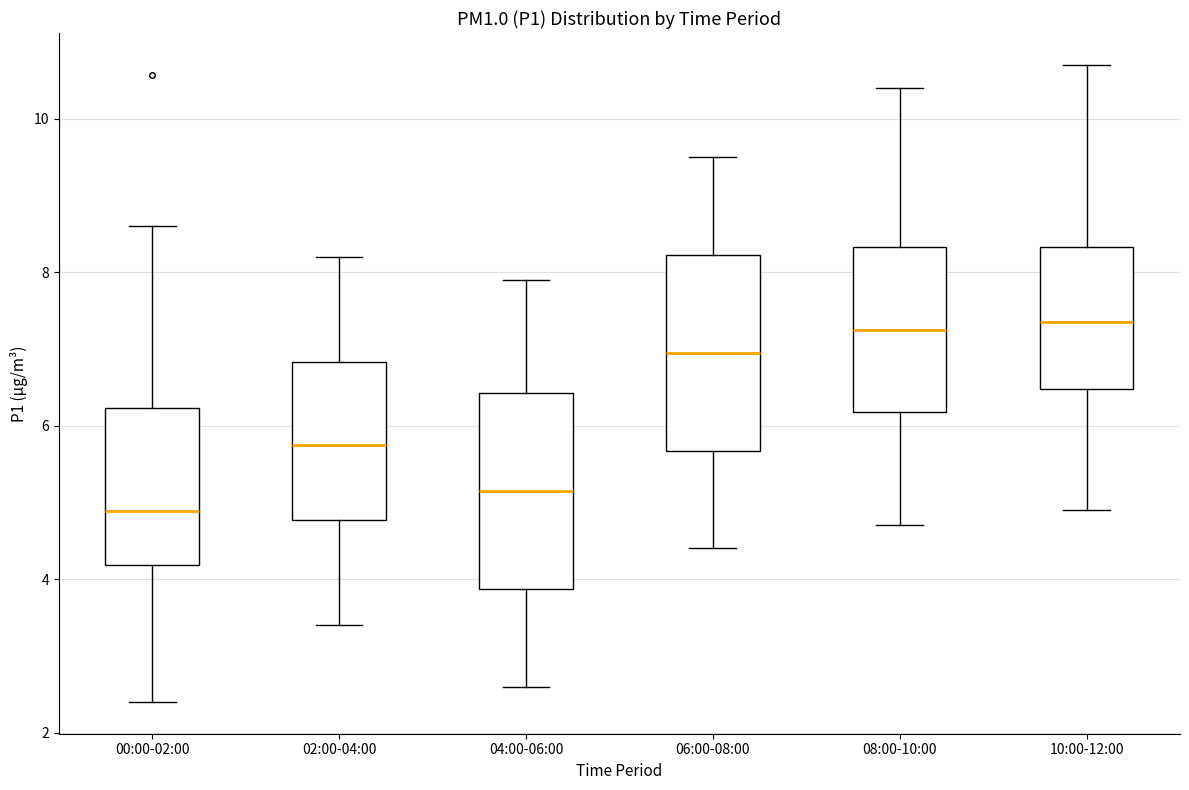

Where does the lower whisker of the box for 02:00-04:00 end on the y-axis? The values are not printed on the chart, so give them approximately, as read against the axis.

3.4